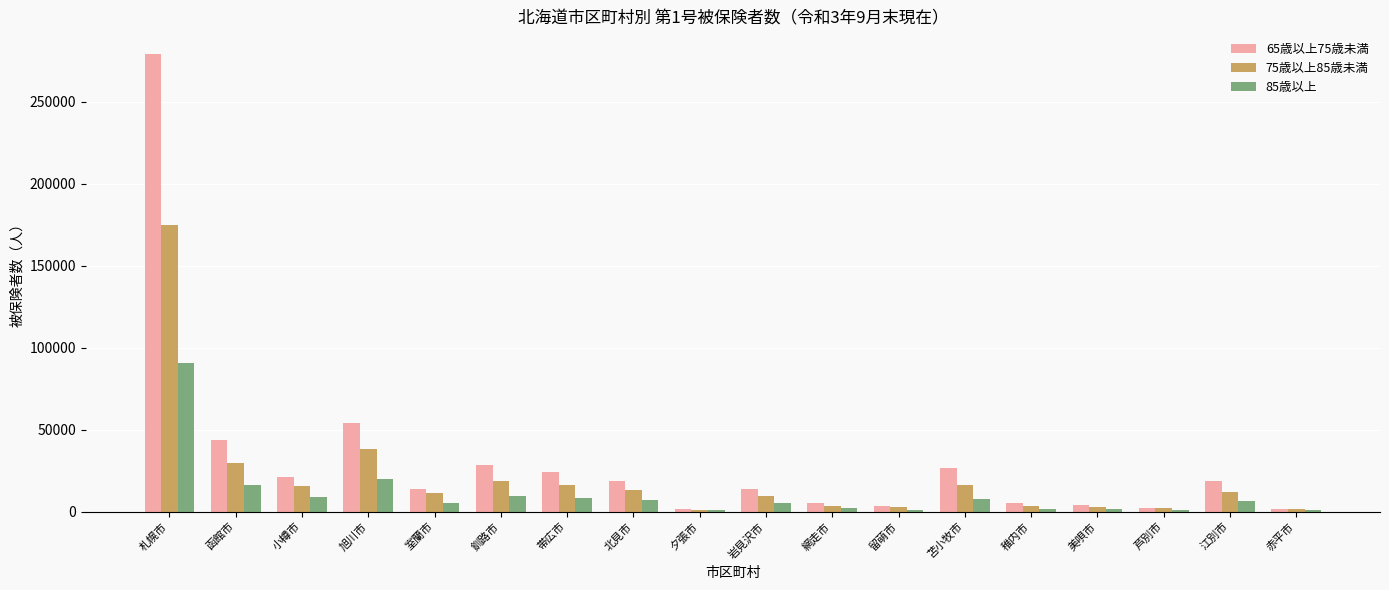

True or false: 75歳以上85歳未満 has a value of 11347 at 室蘭市.

True